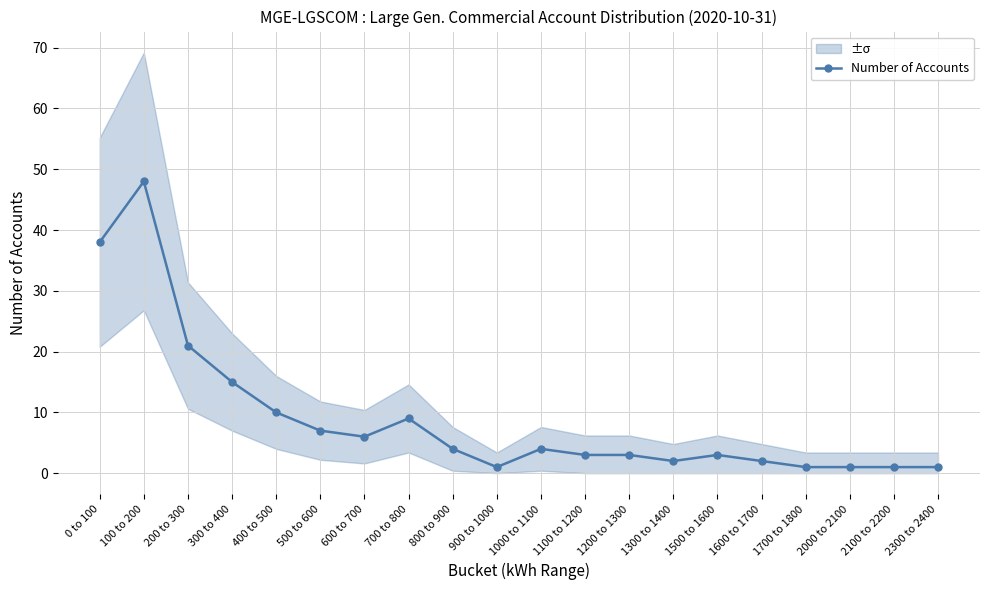

What is the smallest value displayed?

1